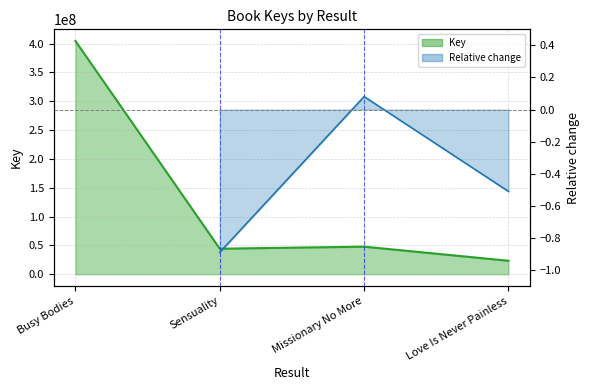

How many values are below 47903112?

2